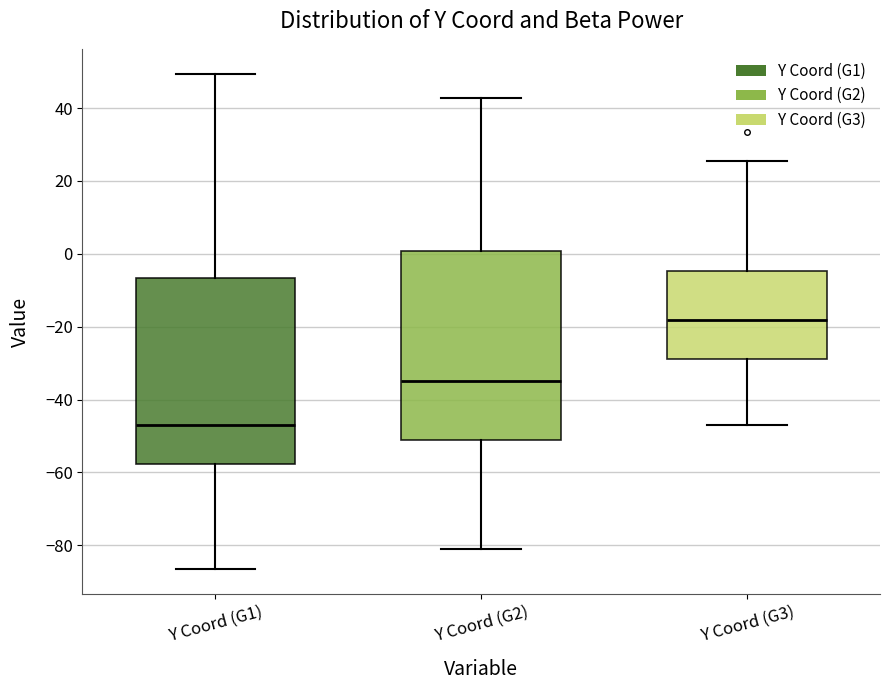

Reading left to right, read every box against the y-axis: the position of its median line, the range the box covers, and the ends of its whiskers. The values are not printed on the chart, so give them approximately, as read against the axis.

Y Coord (G1): median -48, box -58 to -6, whiskers -86 to 50
Y Coord (G2): median -34, box -52 to 0, whiskers -80 to 42
Y Coord (G3): median -18, box -28 to -4, whiskers -48 to 26